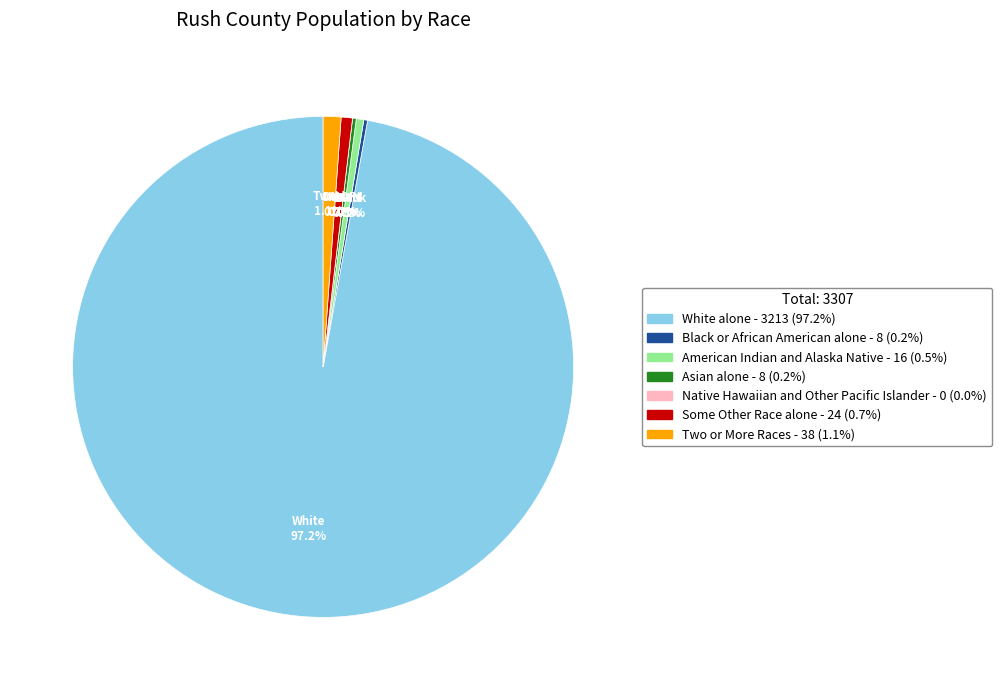

Is there a majority slice in this chart?

Yes